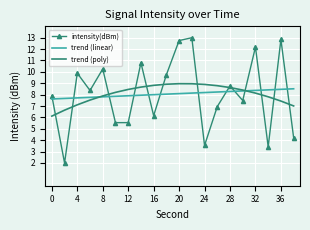

Which series has the largest range (max minus min)?

intensity(dBm)